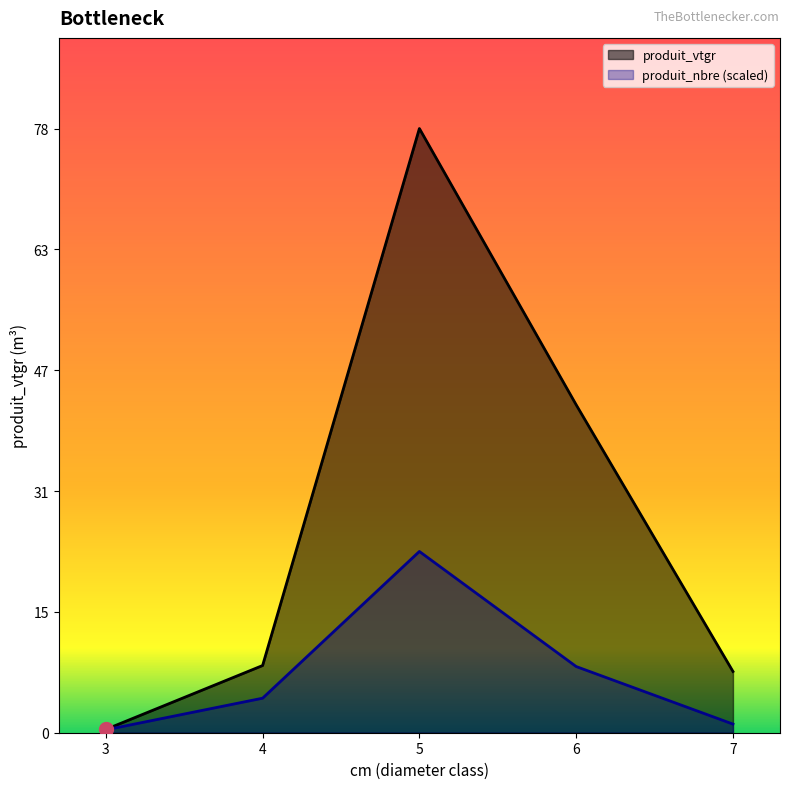

What is the difference between the highest and lowest values at 3?

0.1